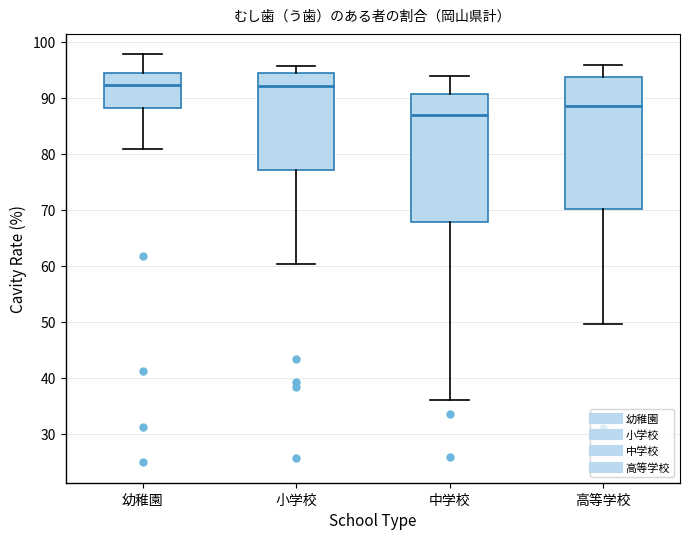

Which box's median line is the lowest?

中学校